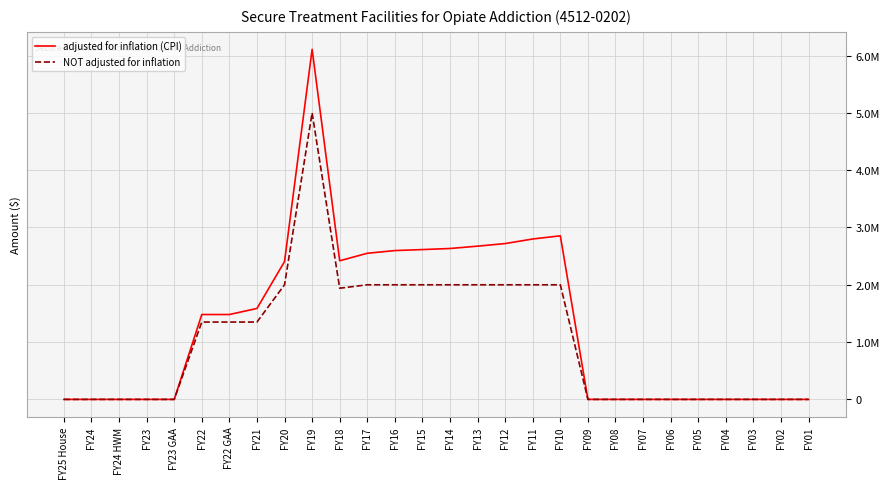

Between FY22 GAA and FY02, which is larger?

FY22 GAA